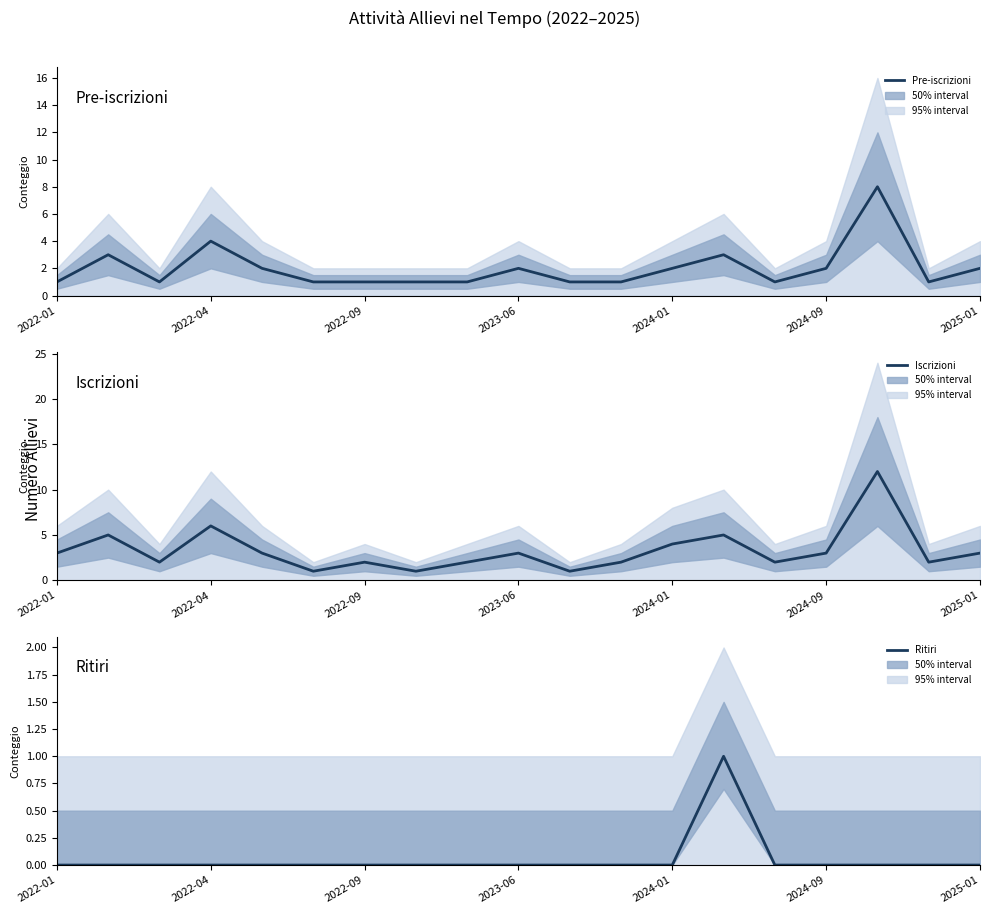

What is the lowest value of the Pre-iscrizioni series?

1